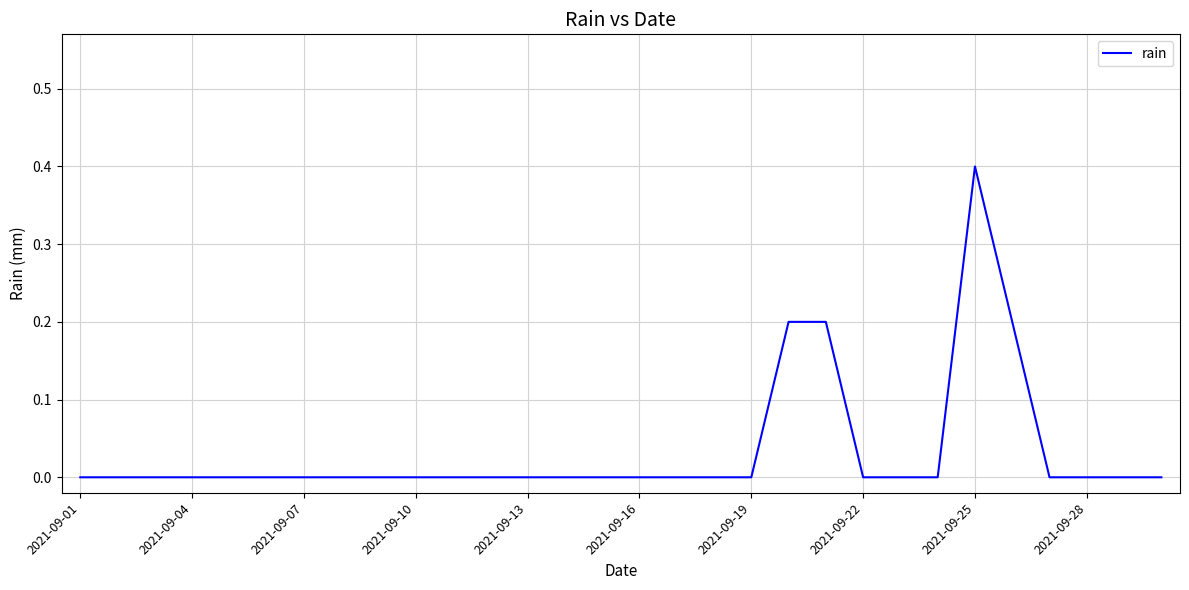

What is the difference between the maximum and minimum values?

0.4